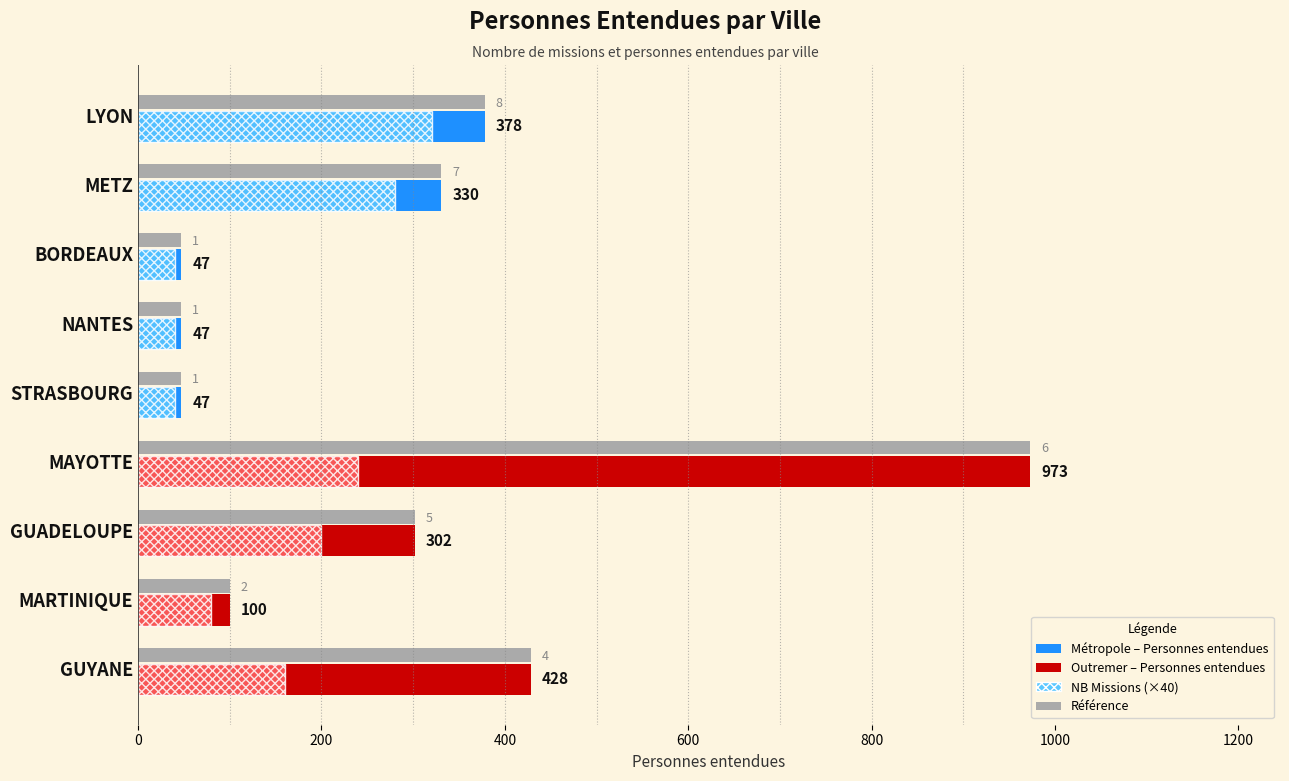

What is the smallest value displayed?

40.0